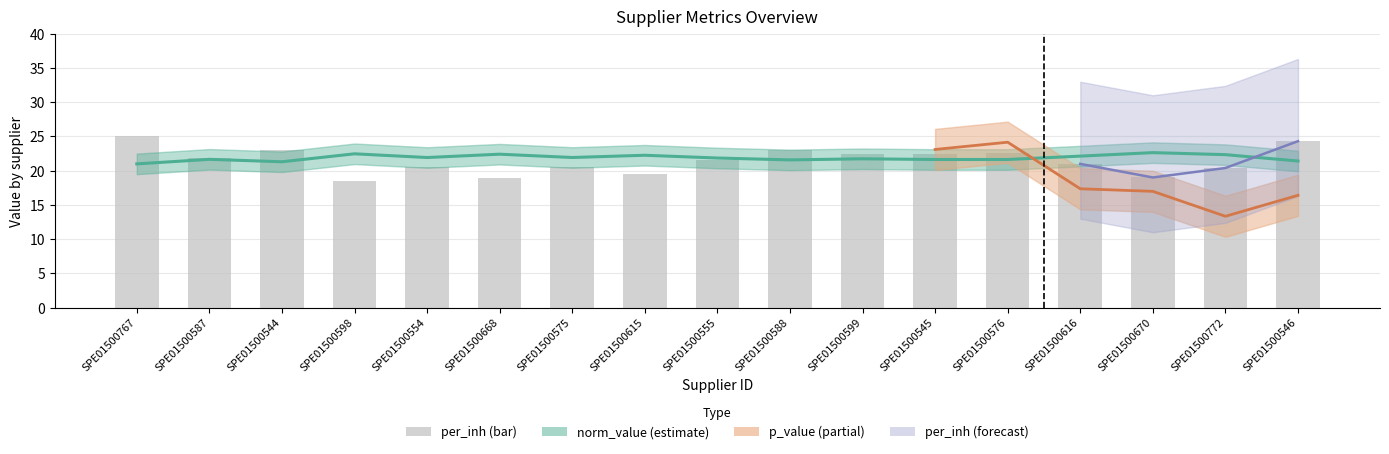

True or false: per_inh has a value of 18.9 at SPE01500668.

True